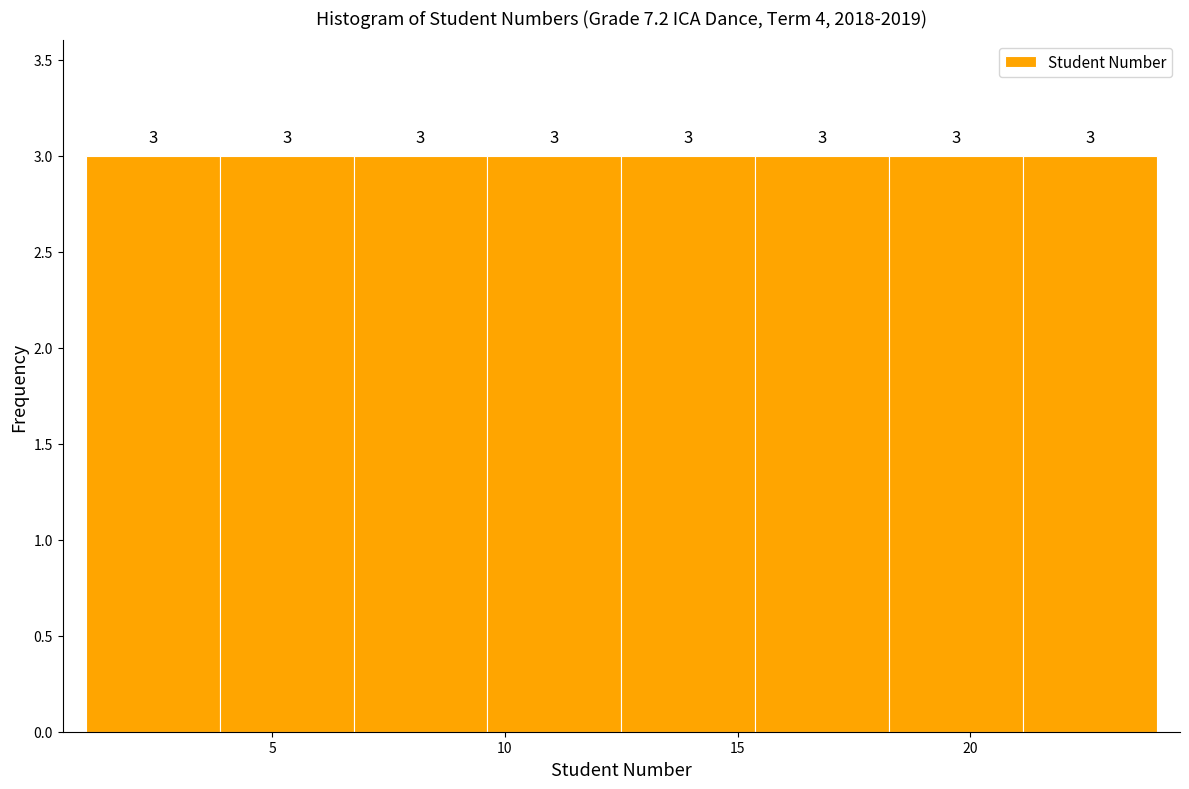

Reading left to right, transcribe this chart: for each bar, give the range it covers on the x-axis and its height. The bar edges are not printed on the chart, so give them approximately, as read against the axis.

1.0 to 4.0: 3
4.0 to 7.0: 3
7.0 to 9.5: 3
9.5 to 12.5: 3
12.5 to 15.5: 3
15.5 to 18.5: 3
18.5 to 21.0: 3
21.0 to 24.0: 3